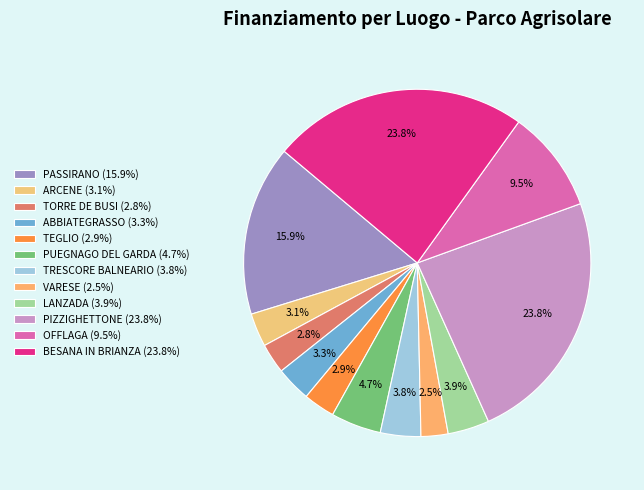

Is it true that TORRE DE BUSI is 10% of the pie?

False